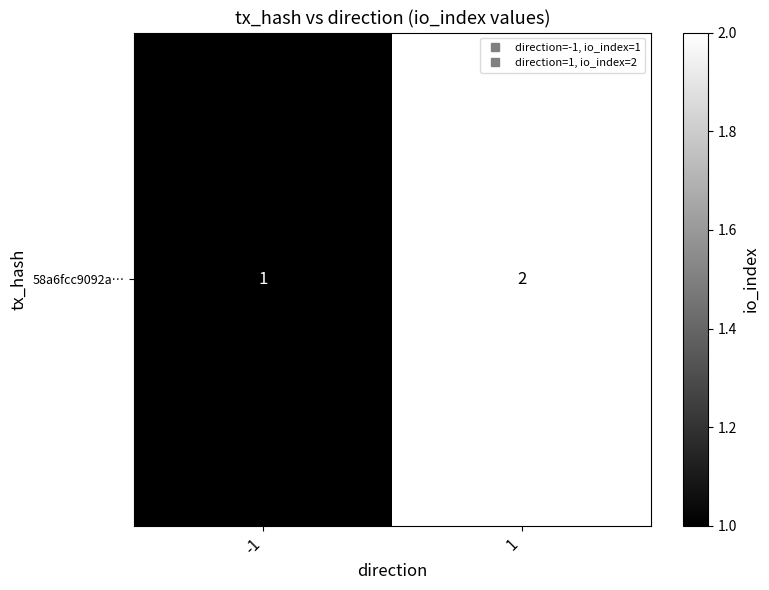

Where is the data nearest to the value 1?

-1